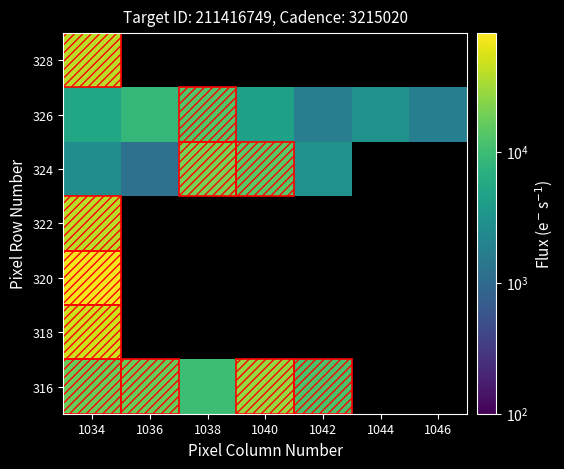

At which label does 328 reach its minimum?

1034